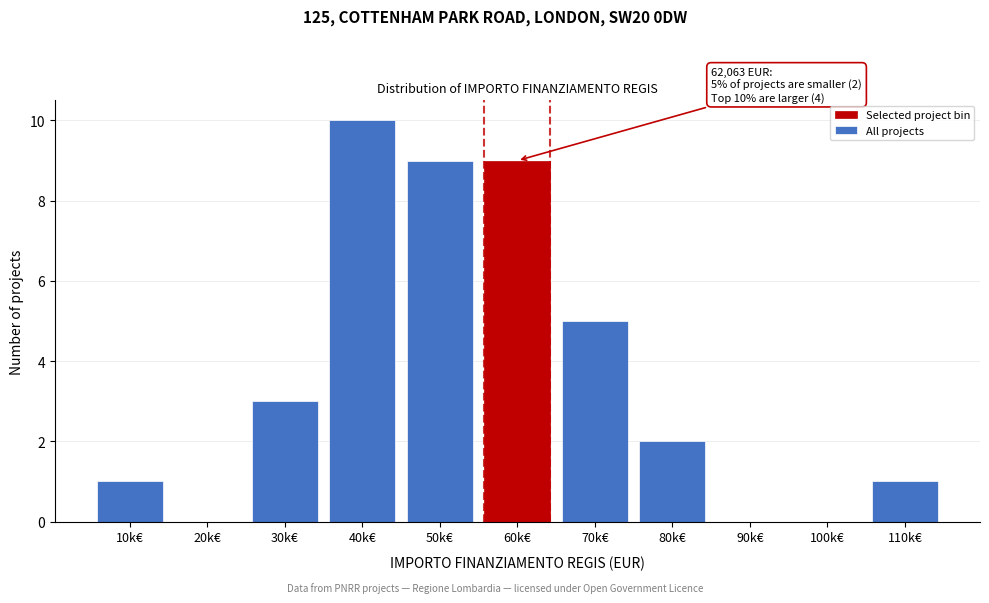

Reading right to left, what are all the values shown in this chart?

110k€=1	100k€=0	90k€=0	80k€=2	70k€=5	60k€=9	50k€=9	40k€=10	30k€=3	20k€=0	10k€=1